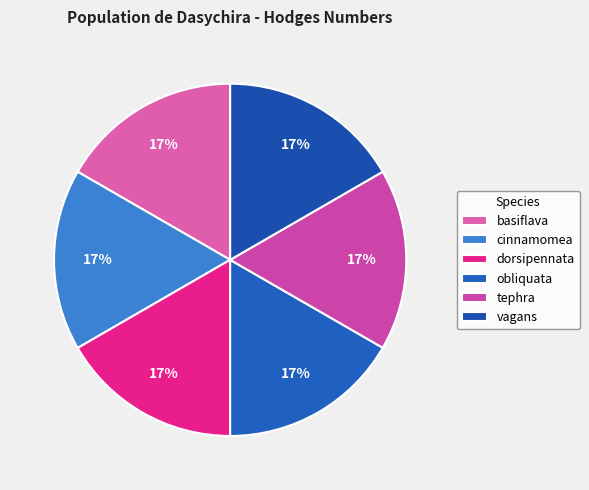

True or false: basiflava accounts for 17% of the total.

True